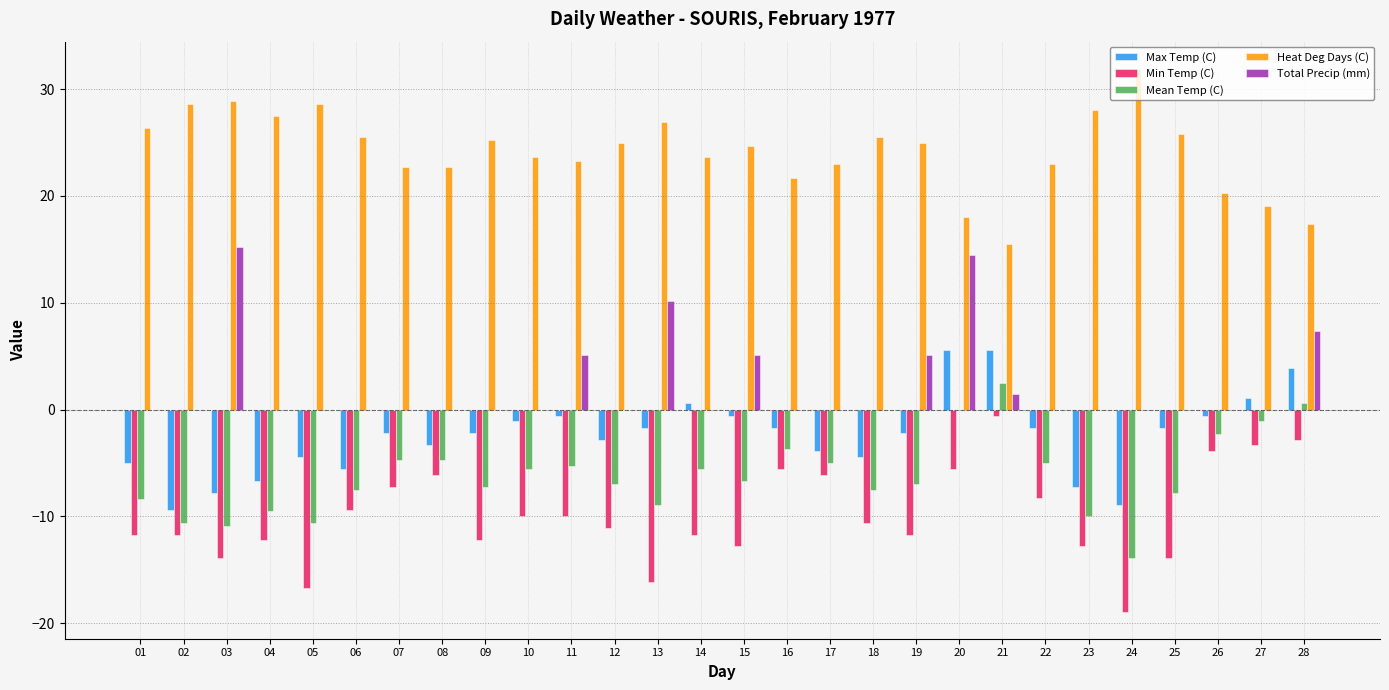

True or false: Total Precip (mm) has a value of 6.5 at 02.

False